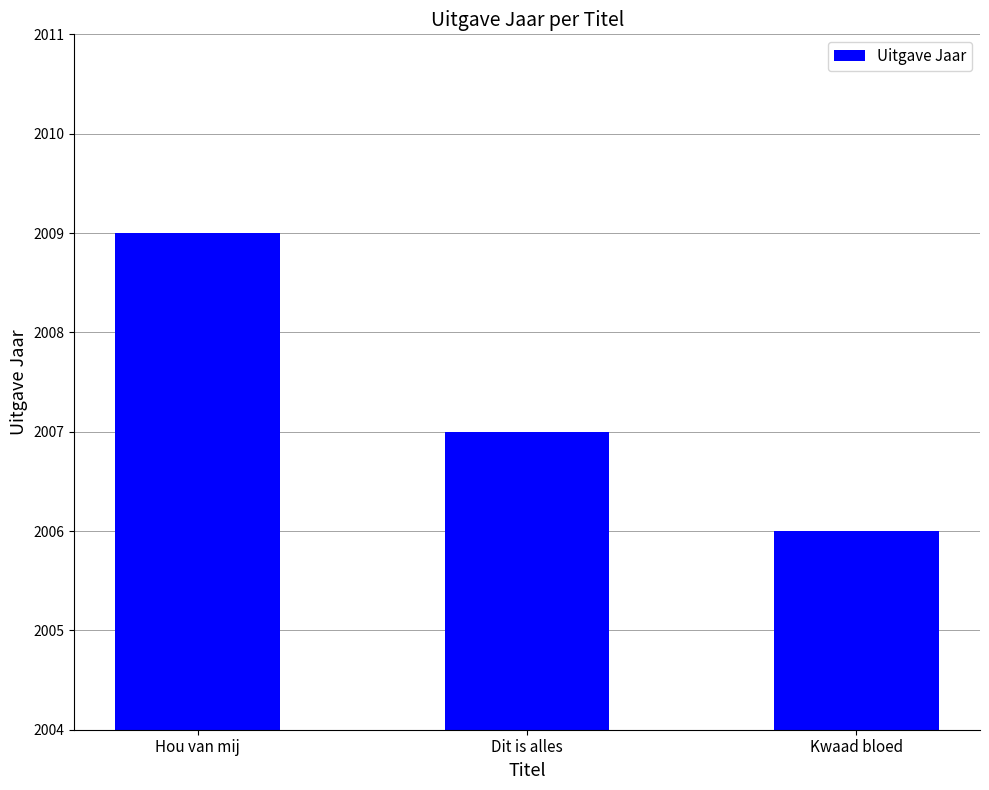

Count the values in the range 2006 to 2009.

3